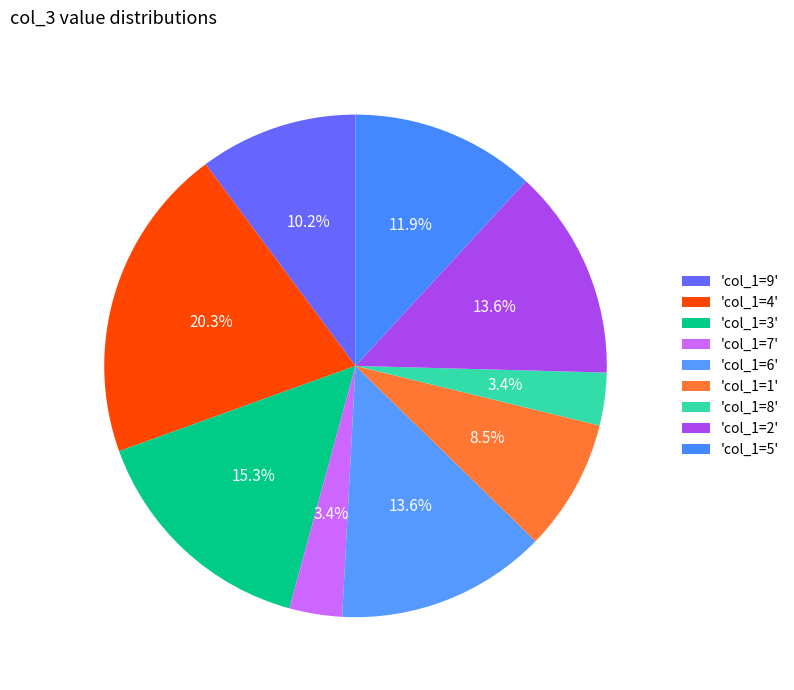

How many segments does this pie chart have?

9